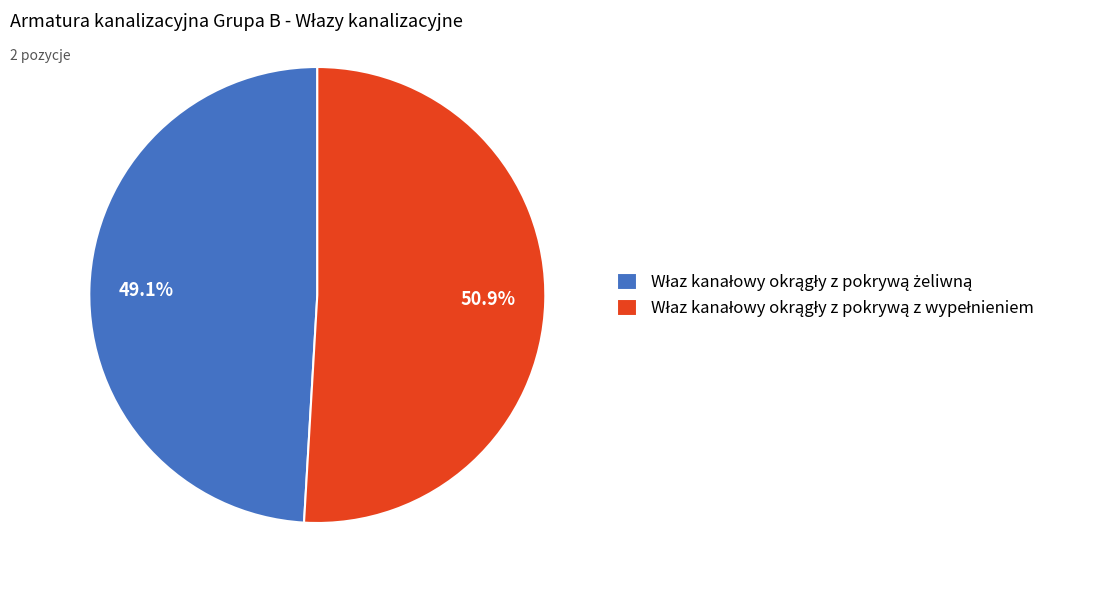

Does any single category account for the majority?

Yes